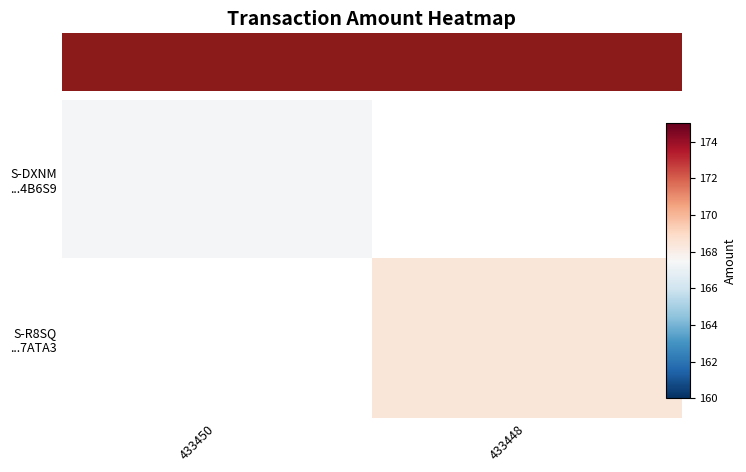

At 433450, list the series in order from largest to smallest.

S-DXNM ...4B6S9, S-R8SQ ...7ATA3